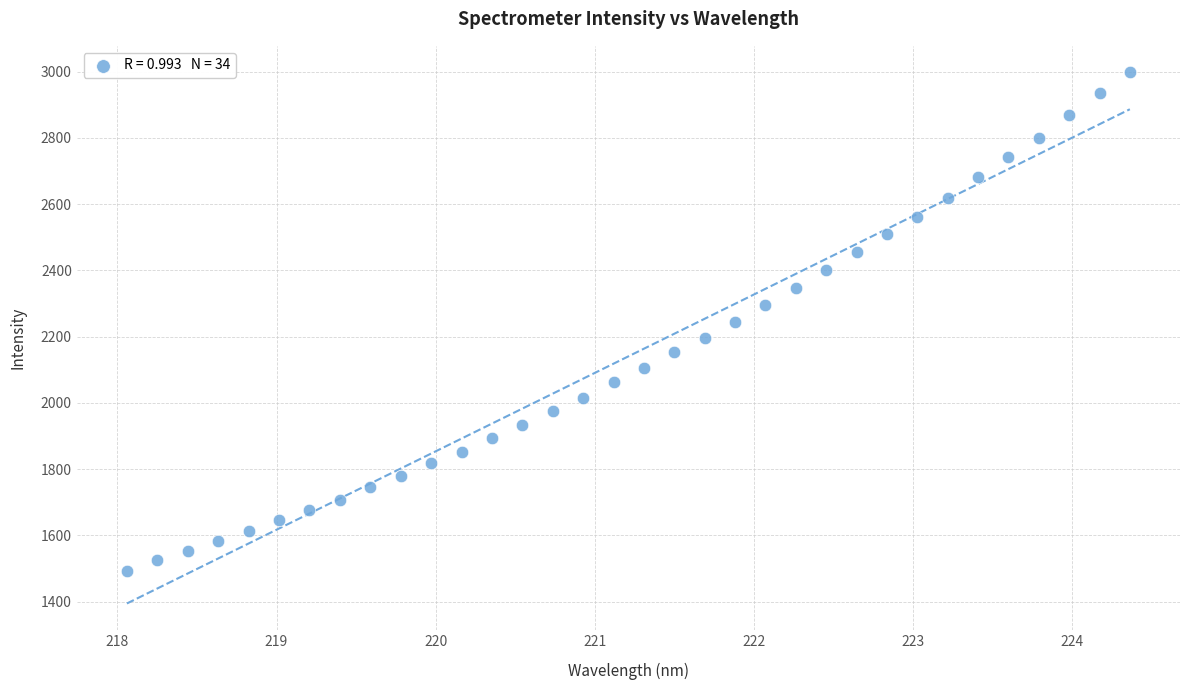

What is the range of X values (max minus min)?

6.3